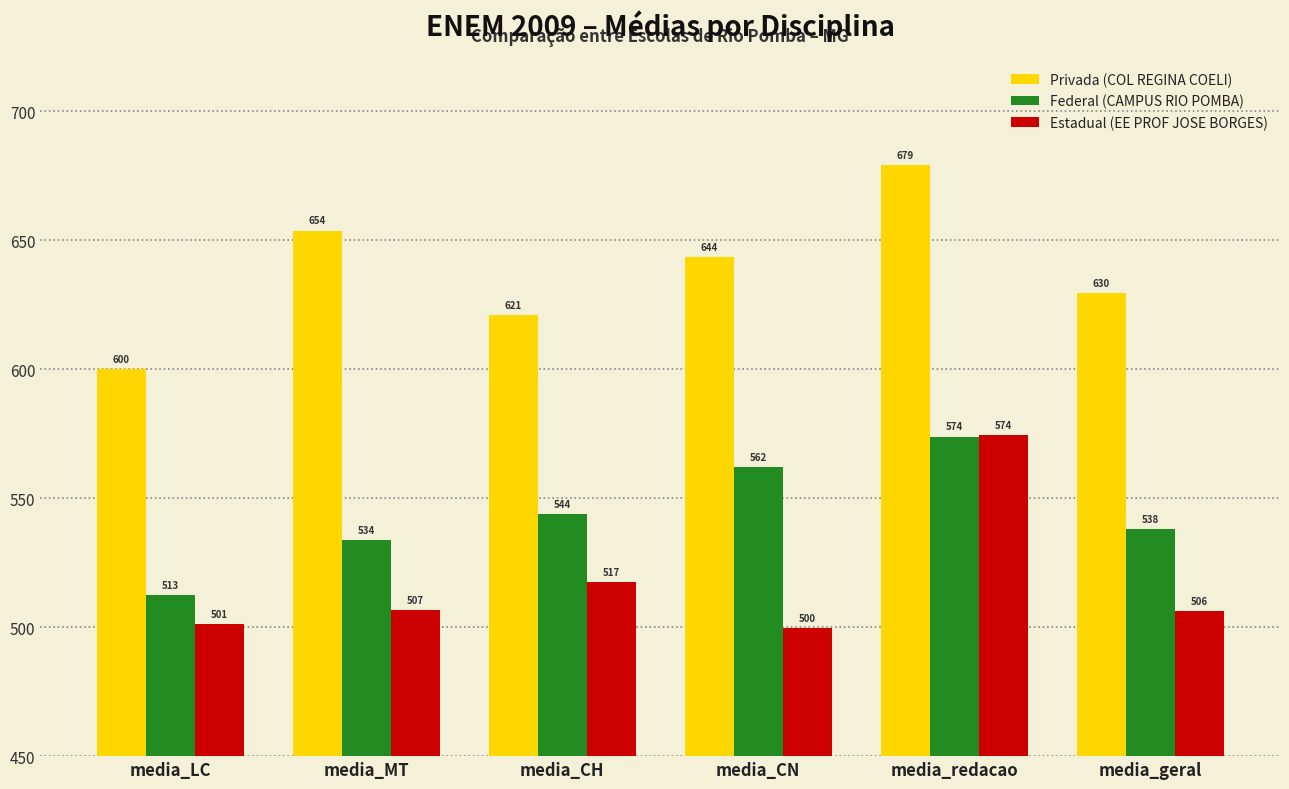

Count the number of data series in this chart.

3